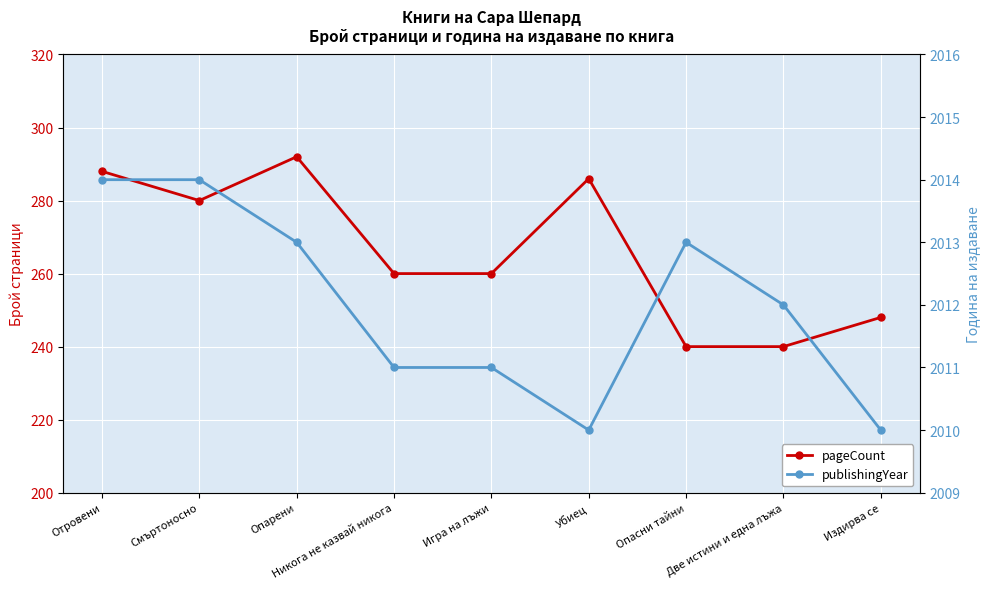

At which label does pageCount reach its minimum?

Опасни тайни